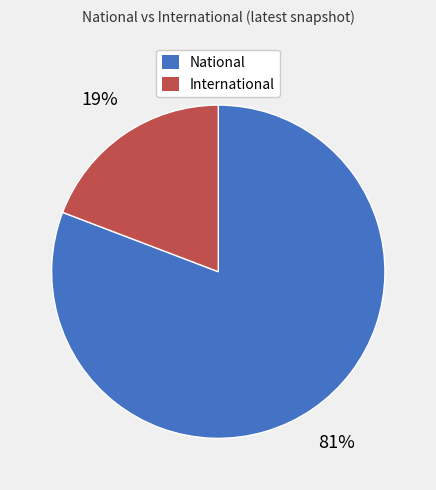

Which category has the smallest portion of the pie?

International